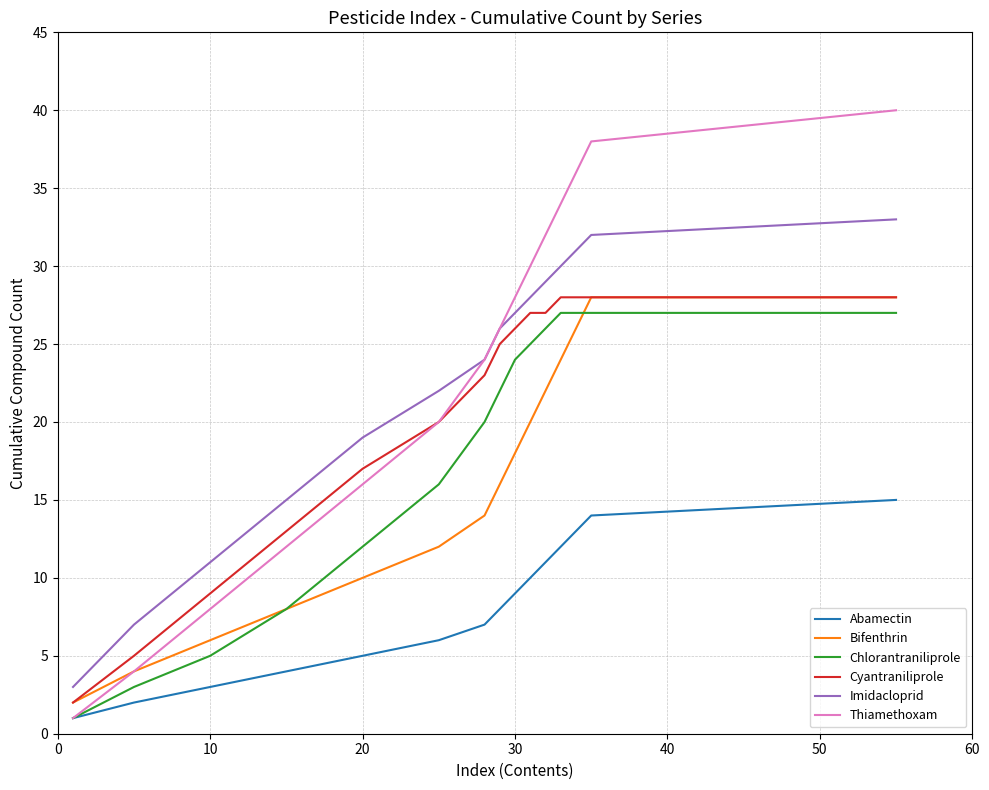

Which series has the largest total across all categories?

Thiamethoxam